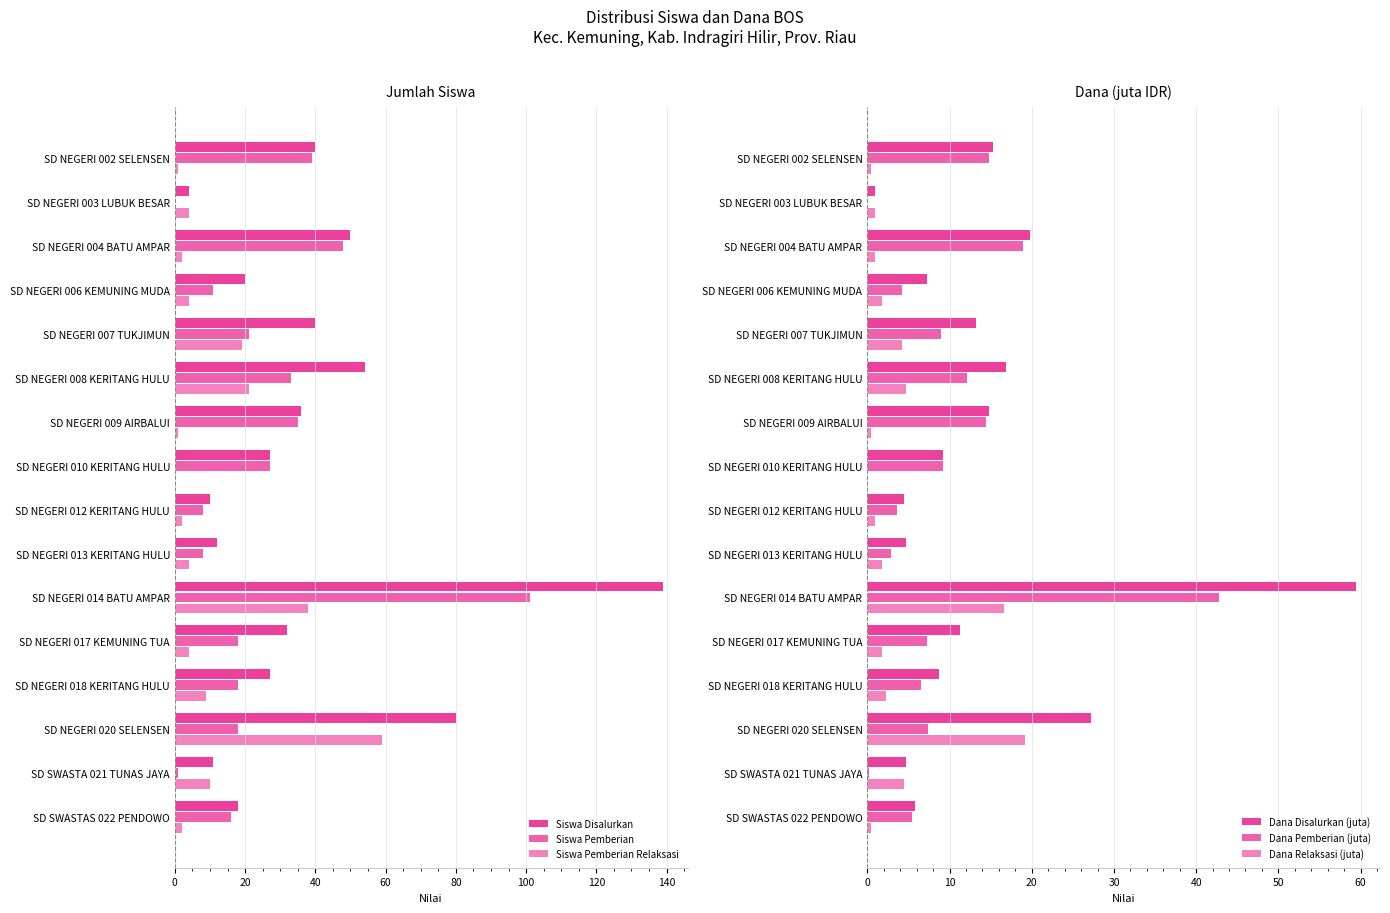

Count the number of categories in the chart.

16